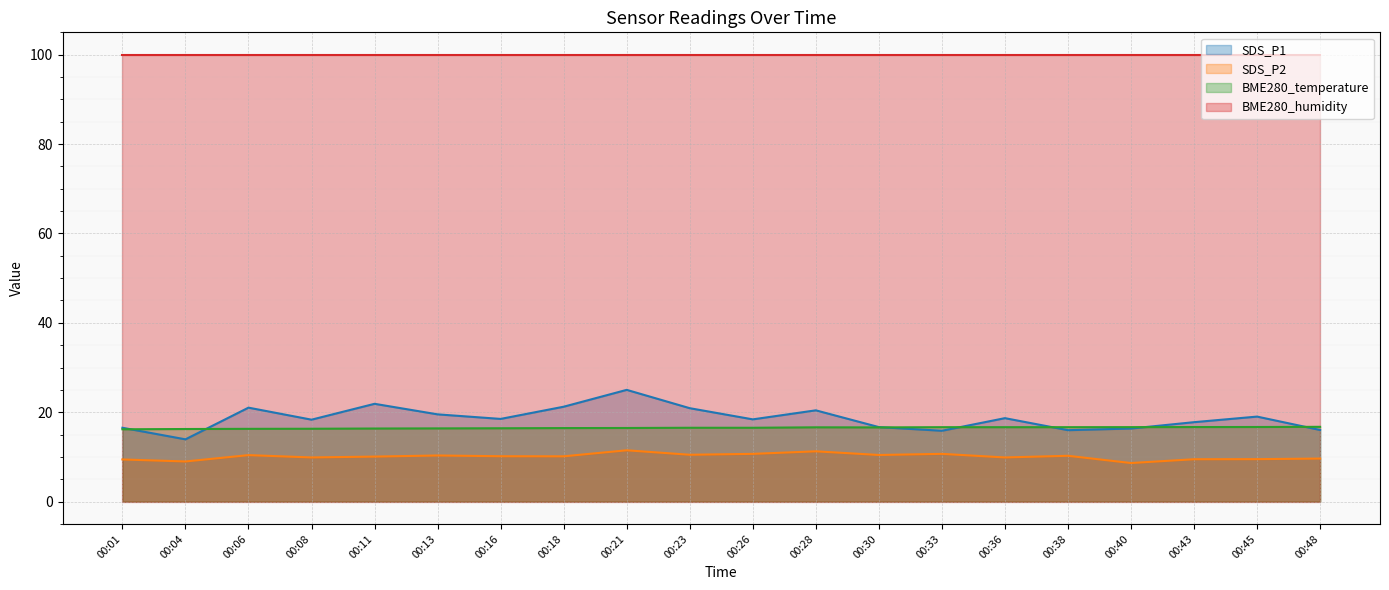

Which series has the widest spread of values?

SDS_P1